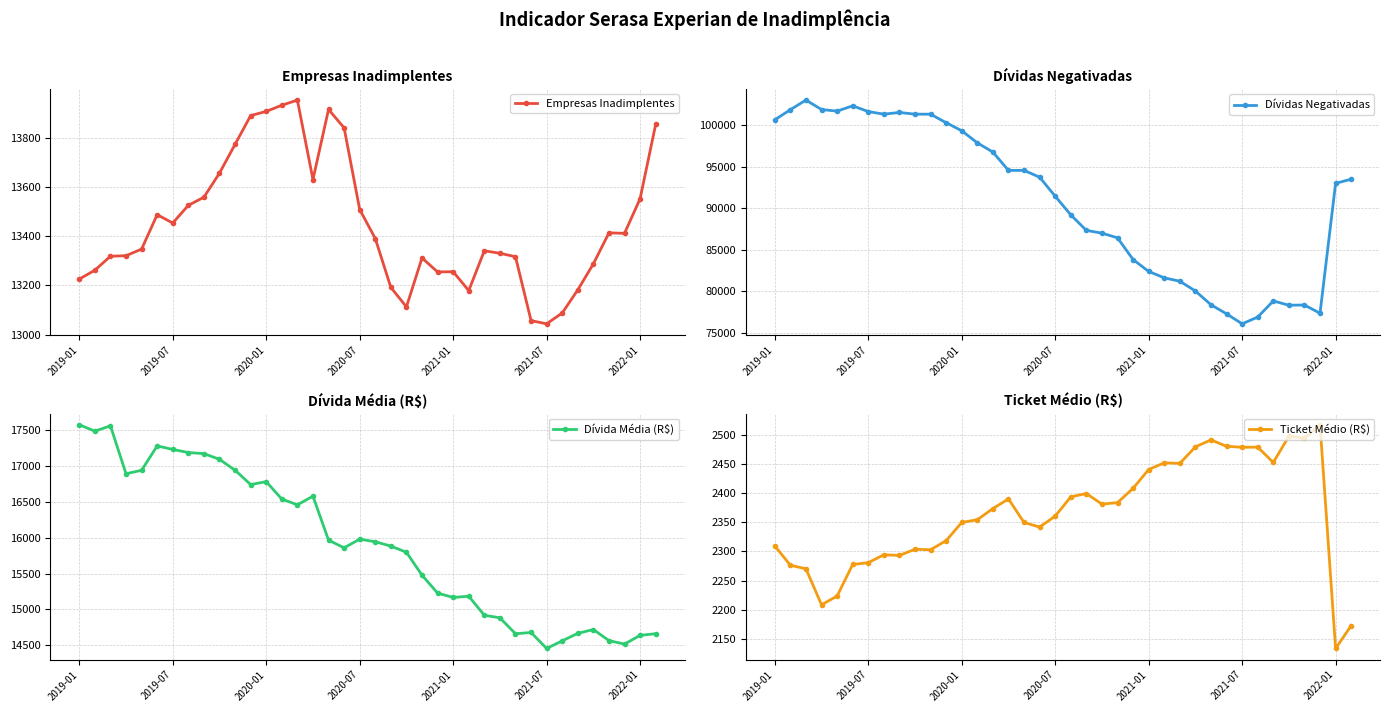

How many lines are shown in the chart?

4